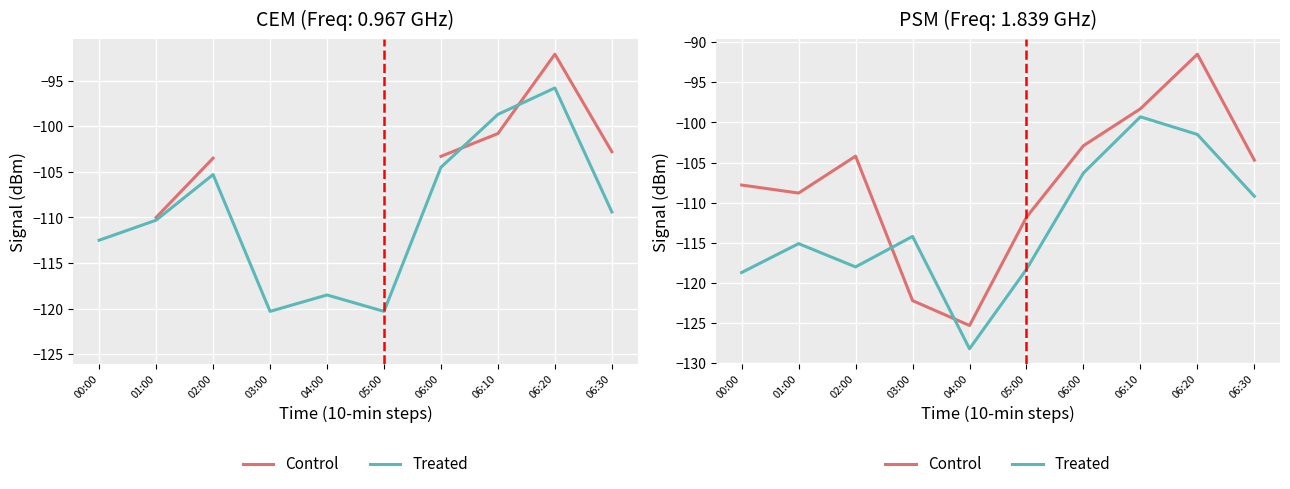

Read the Control value at 06:20.

-91.5